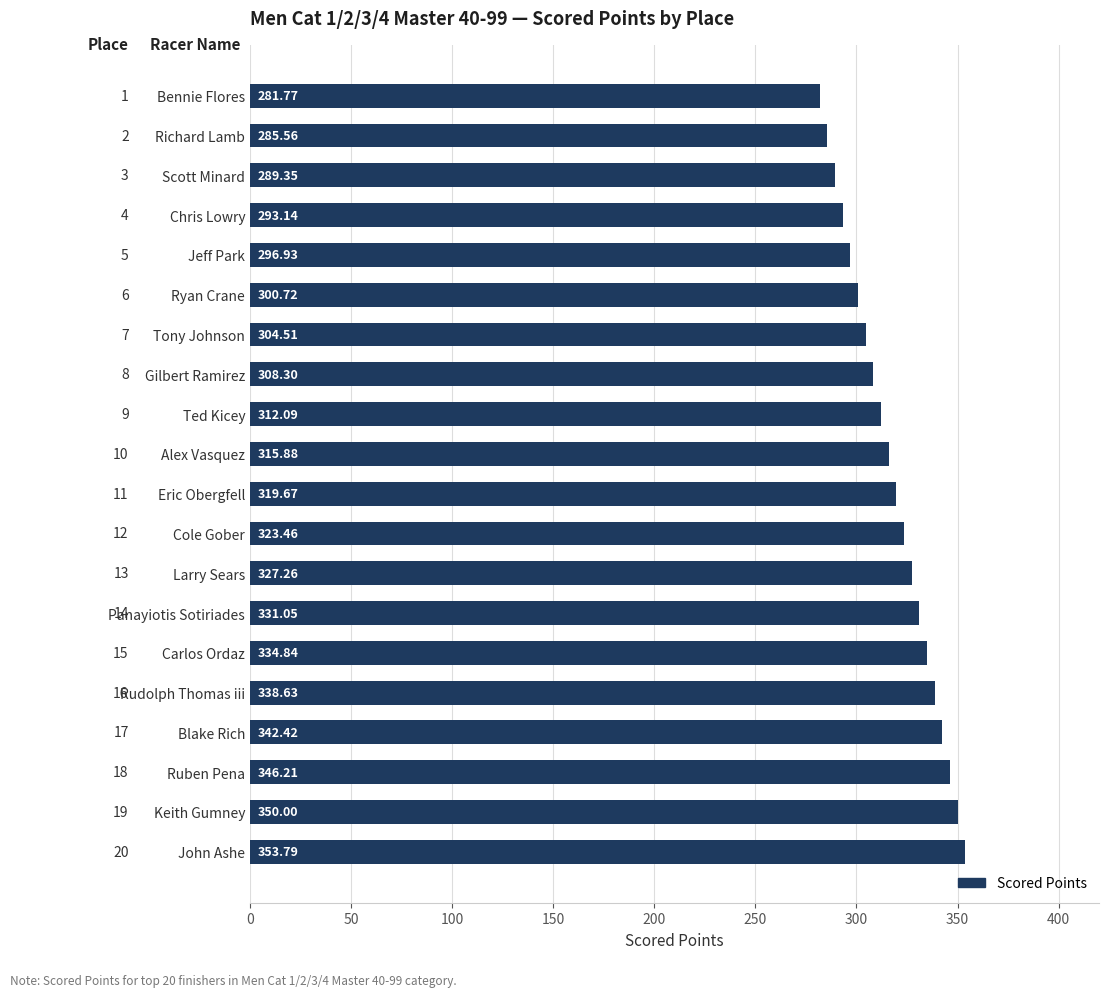

Which has a higher value, Jeff Park or Gilbert Ramirez?

Gilbert Ramirez